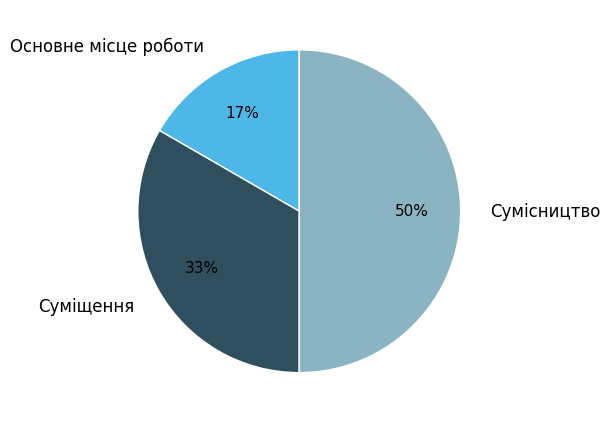

Is it true that Суміщення is 41% of the pie?

False